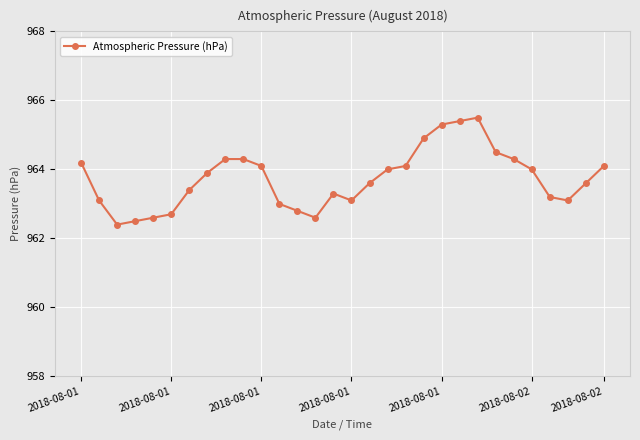

What is the average value?

963.7